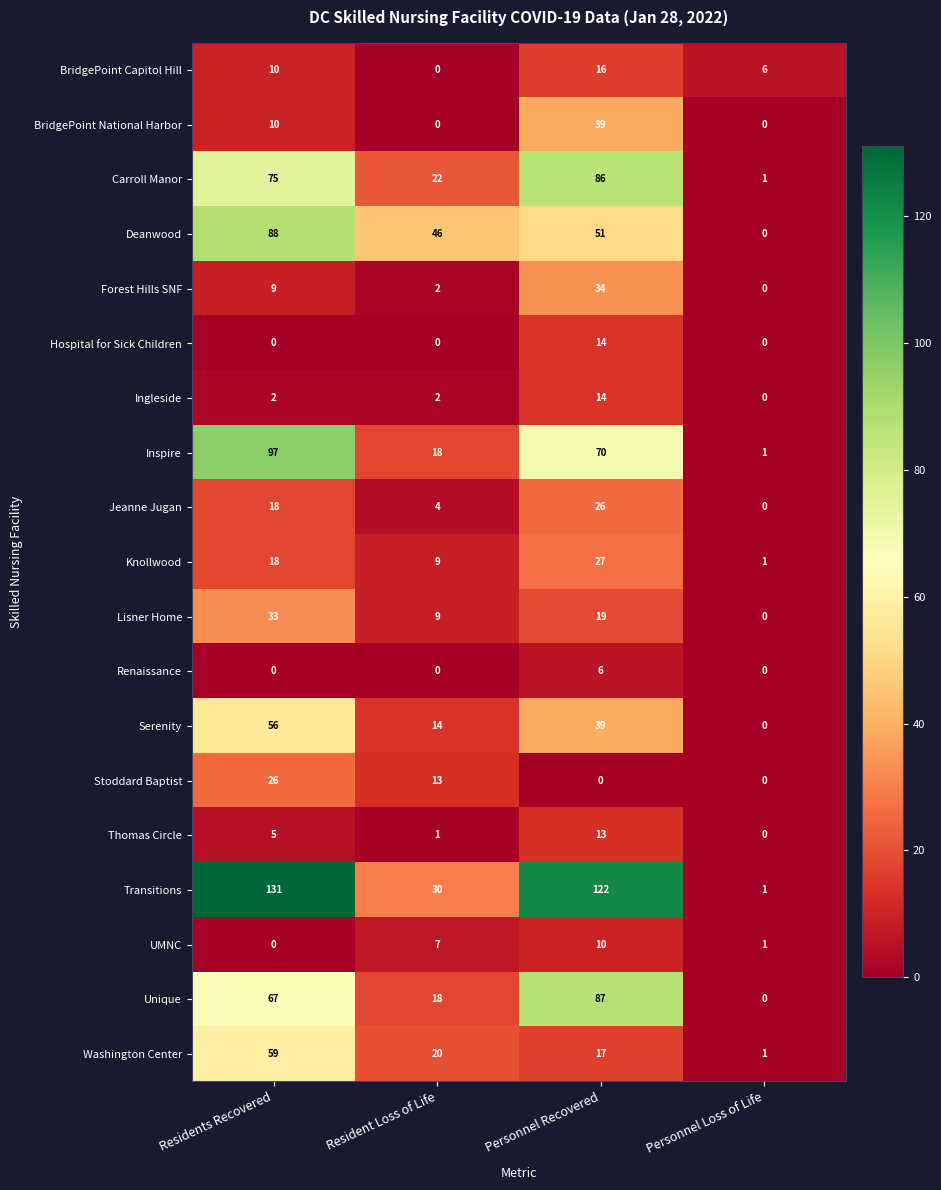

Between Residents Recovered and Personnel Loss of Life, which series saw the biggest shift?

Transitions